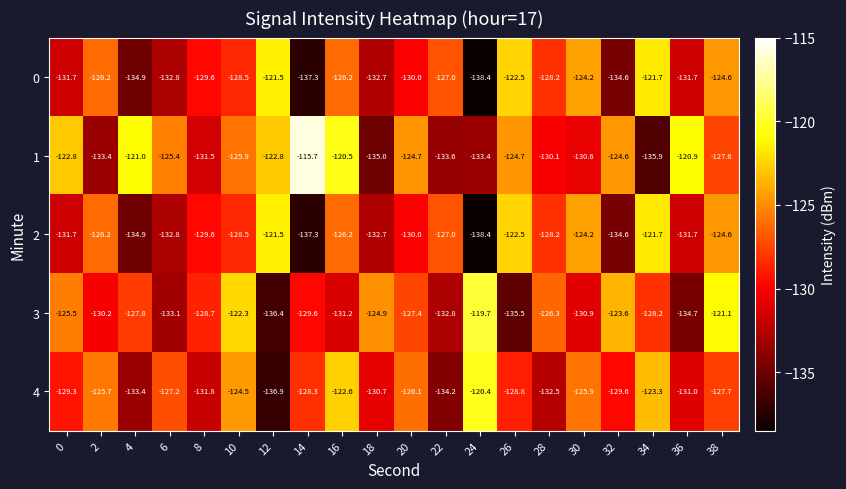

Is the value of 1 at 16 greater than the value of 0 at 28?

Yes